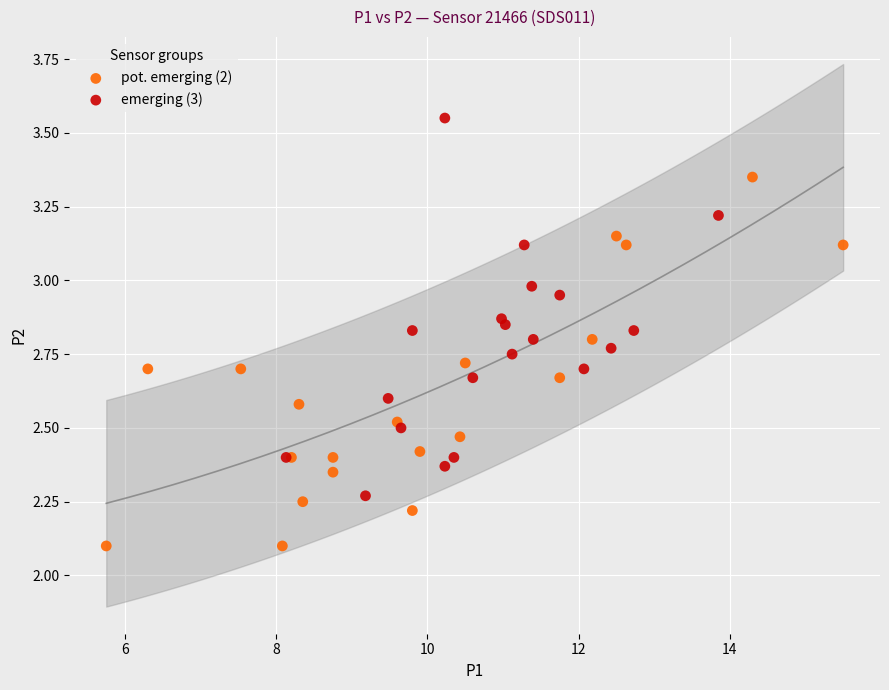

What are all the series names shown in the legend?

pot. emerging (2), emerging (3)